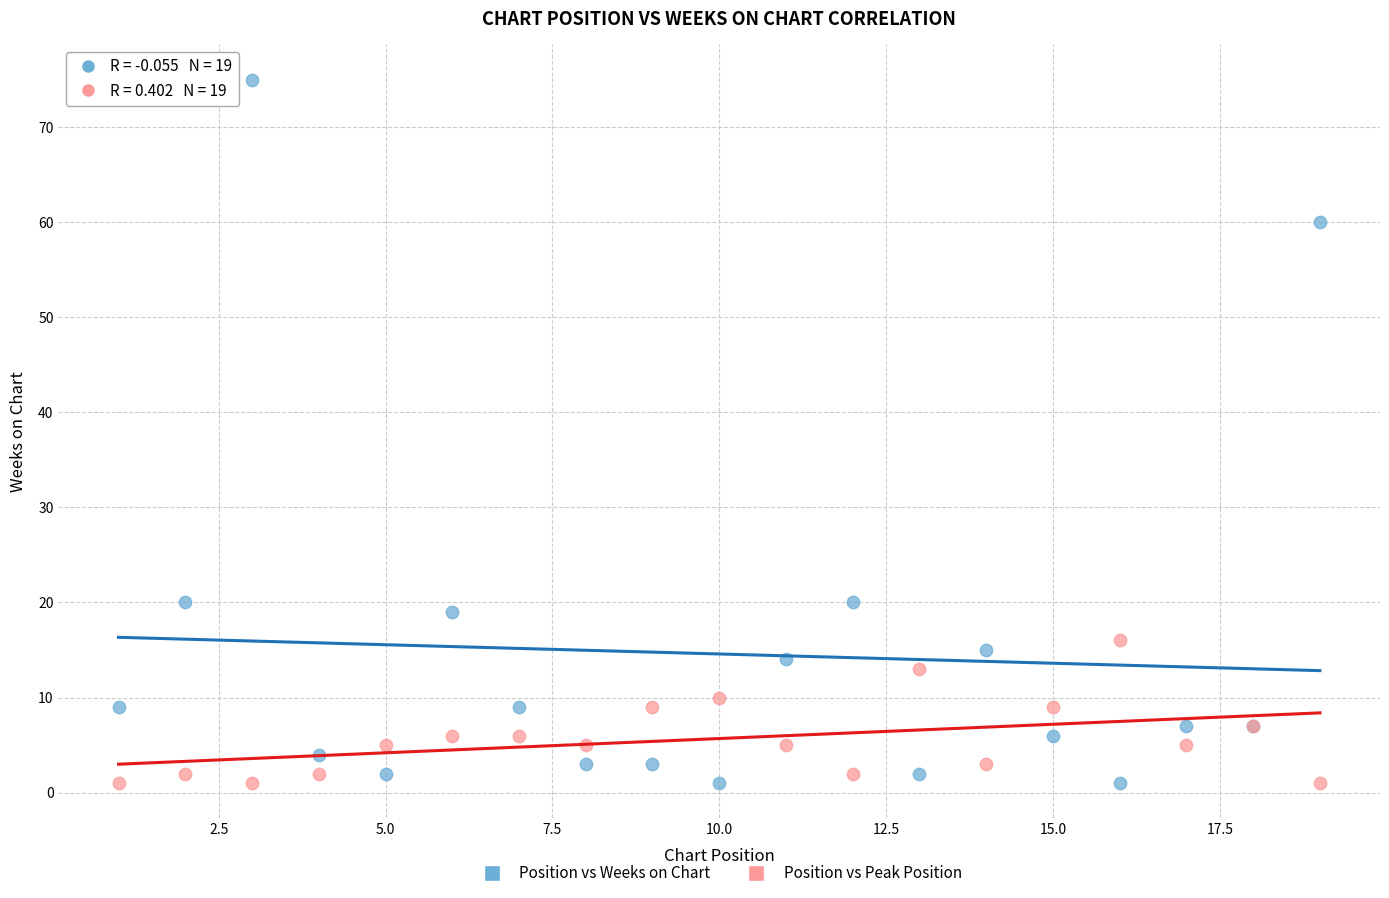

Which series contains the highest Y value?

Position vs Weeks on Chart